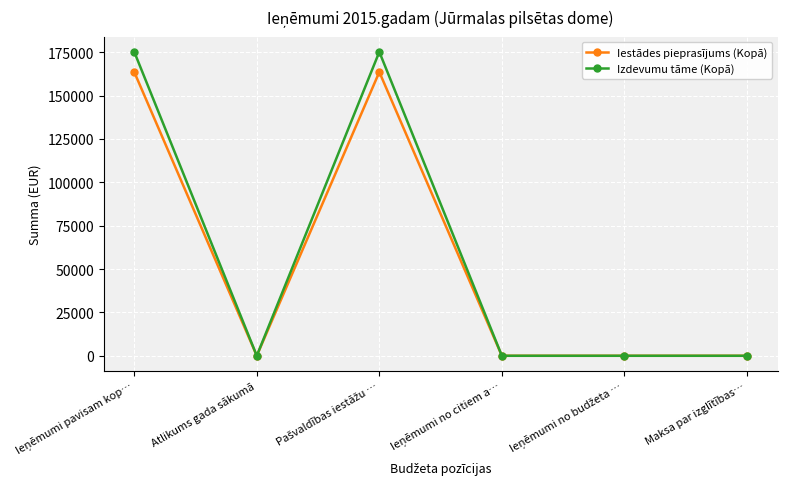

How many Izdevumu tāme (Kopā) values are between 0 and 175231?

6